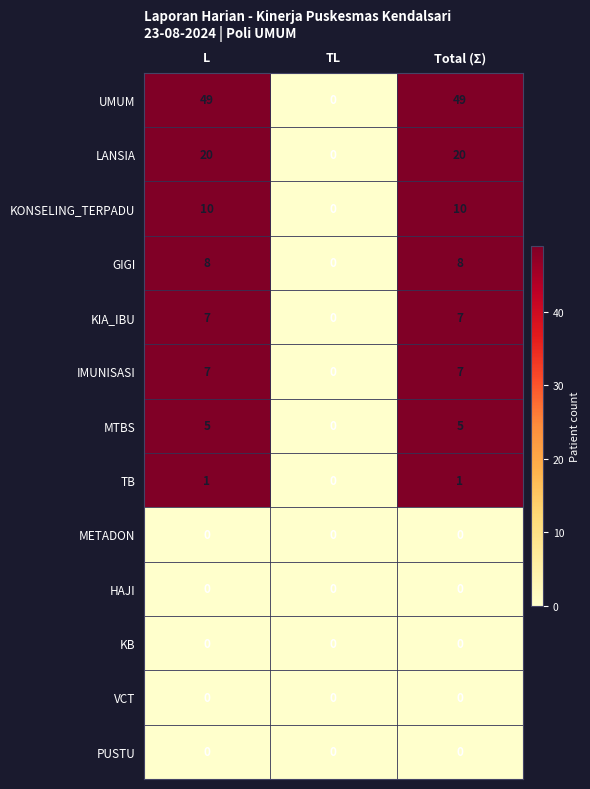

At which label is IMUNISASI closest to 3?

TL